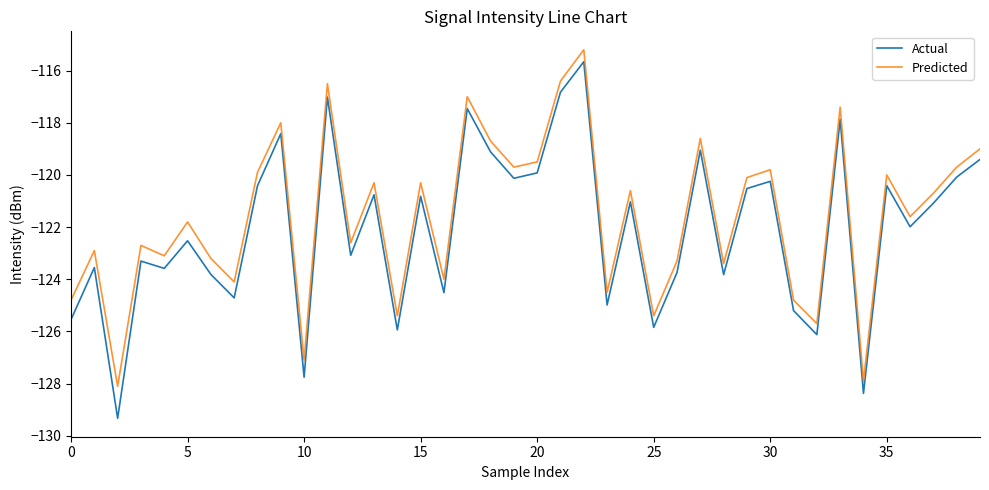

Which series has the widest spread of values?

Actual